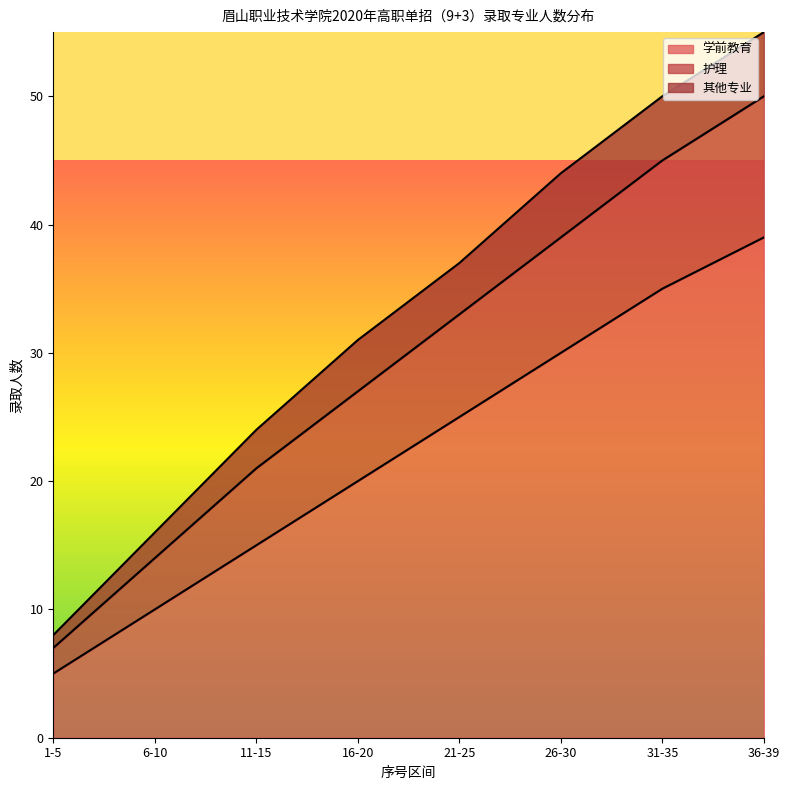

What is the highest value of the 学前教育 series?

39